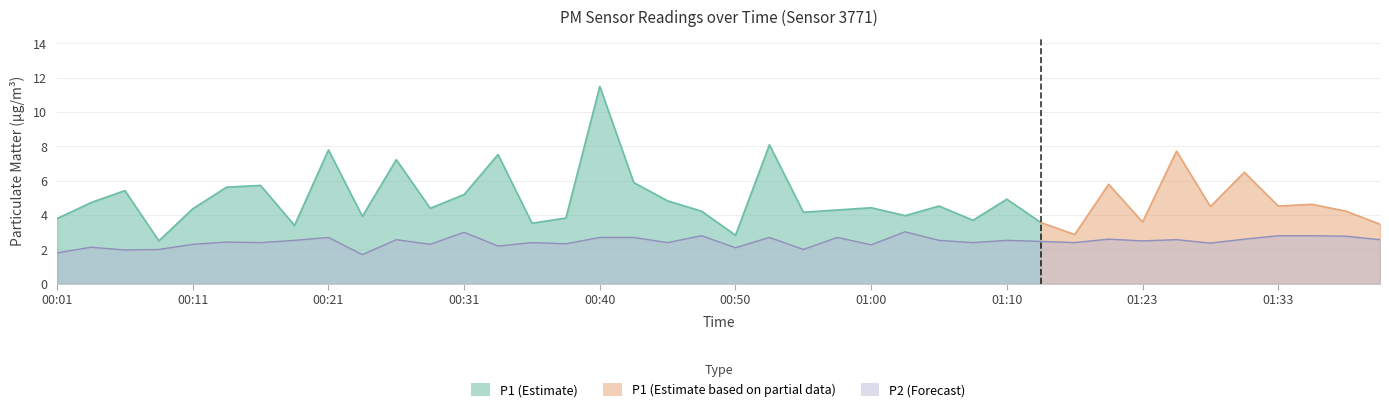

Rank the categories by value from highest to lowest.

01:03, 00:31, 00:48, 01:33, 01:36, 01:38, 00:21, 00:40, 00:43, 00:53, 00:58, 01:21, 01:31, 00:26, 01:26, 01:41, 00:18, 01:05, 01:10, 01:23, 01:16, 00:13, 00:16, 00:36, 00:45, 01:08, 01:18, 01:28, 00:38, 00:11, 00:28, 01:00, 00:33, 00:04, 00:50, 00:09, 00:55, 00:06, 00:01, 00:23